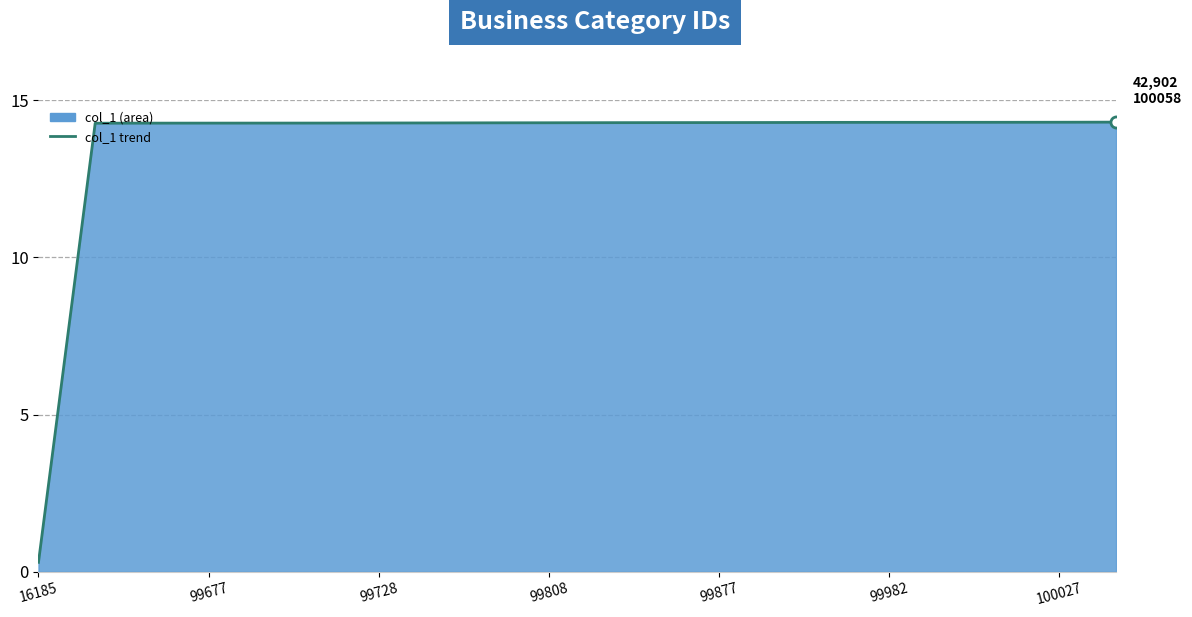

The value at 11 is 14.3. True or false?

True